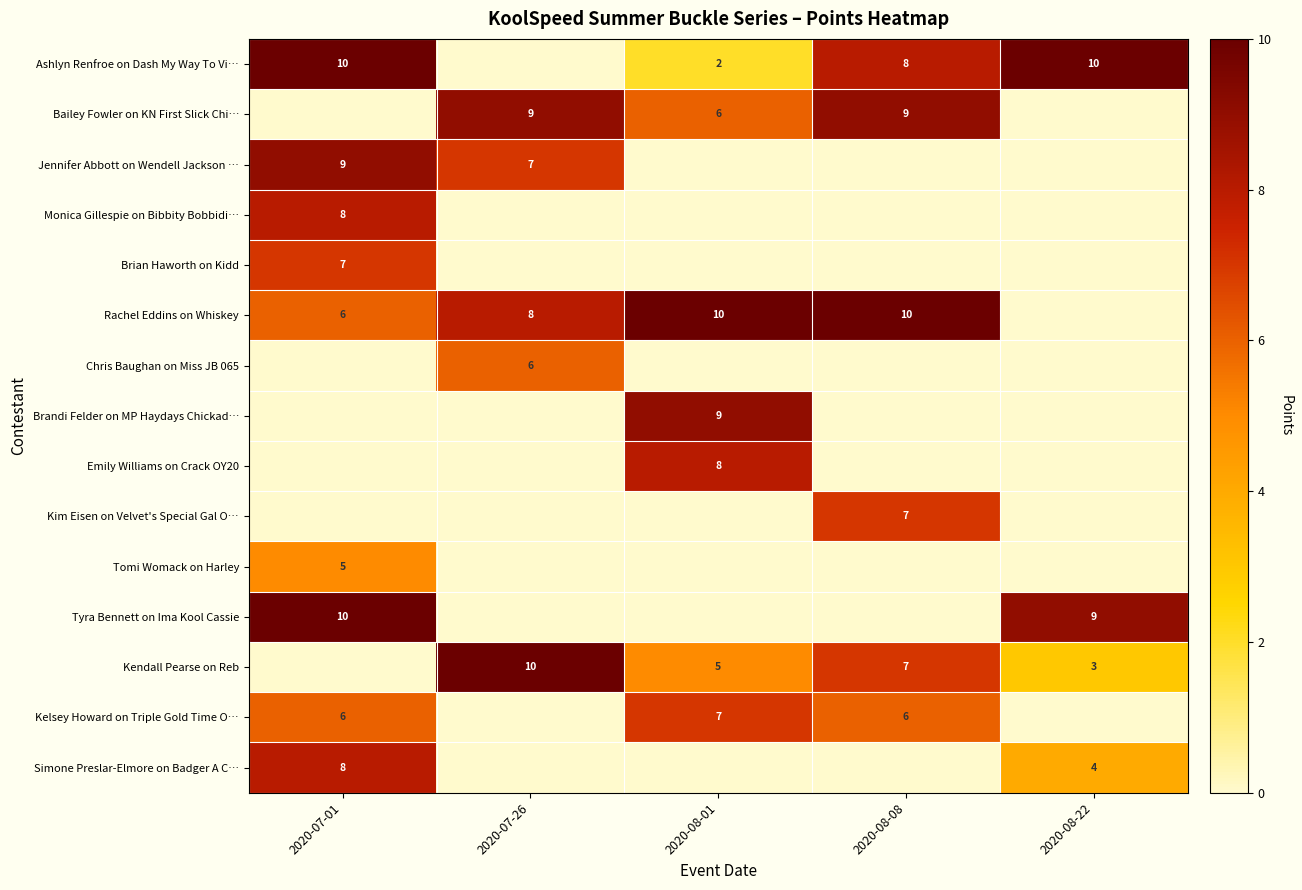

Is the value of Bailey Fowler on KN First Slick Chi… at 2020-08-01 greater than the value of Simone Preslar-Elmore on Badger A C… at 2020-08-22?

Yes